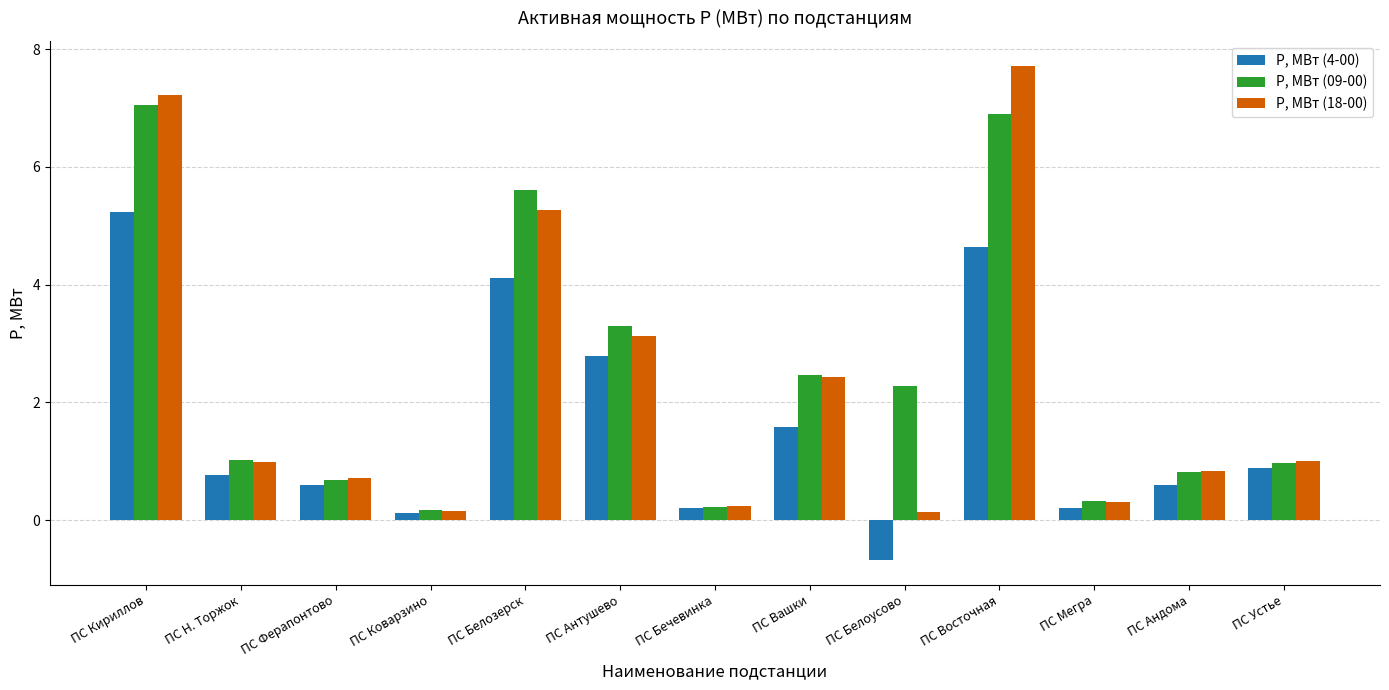

What is the difference between the Р, МВт (4-00) values at ПС Белоусово and ПС Антушево?

3.5